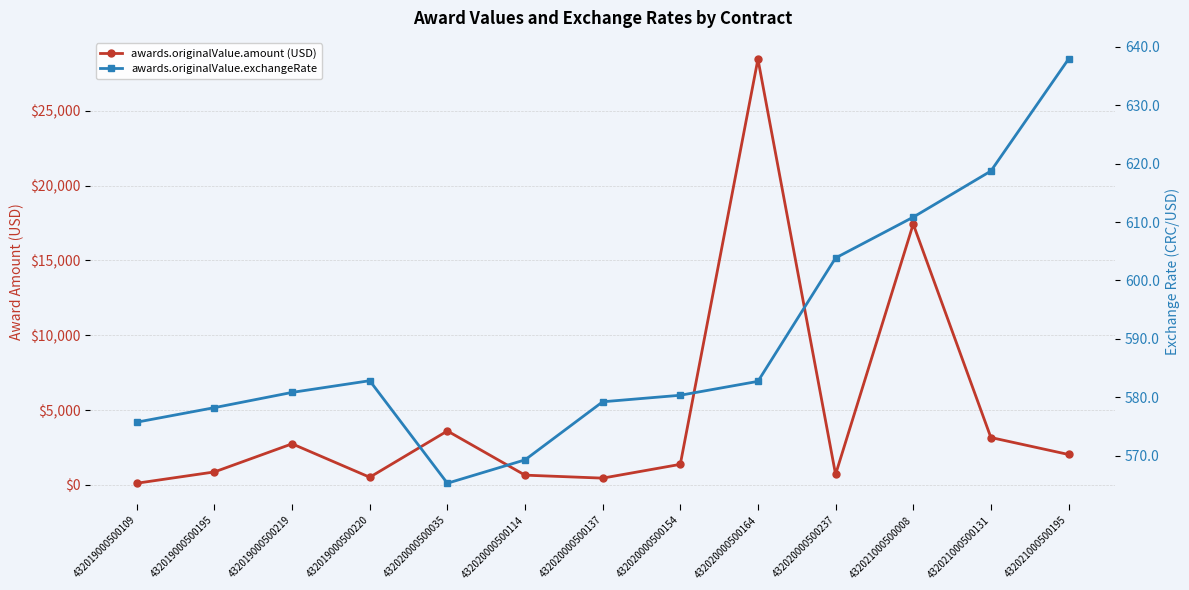

How many values in the awards.originalValue.amount (USD) series are below 1372?

6